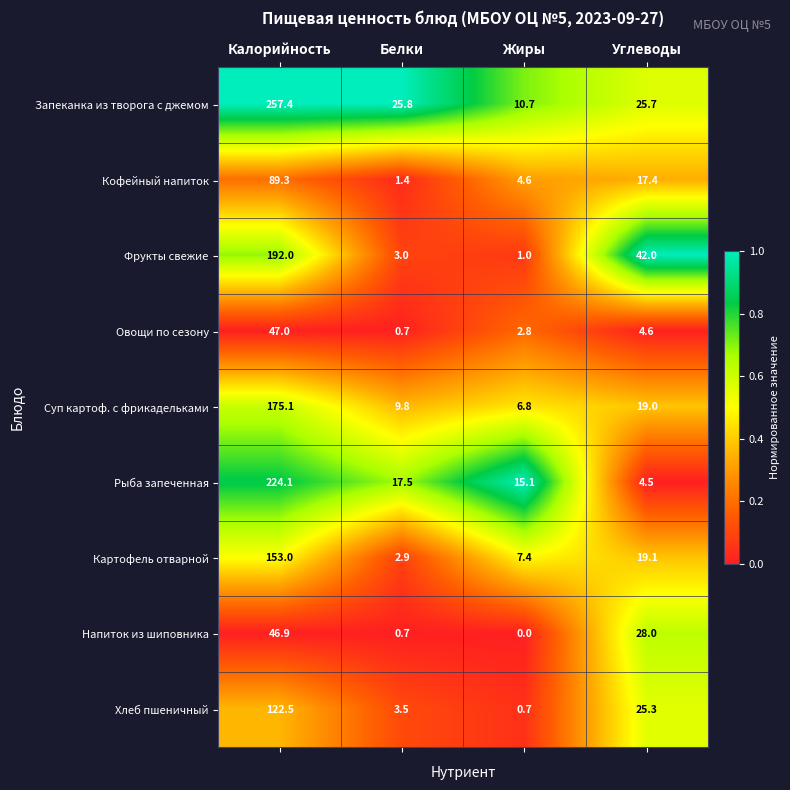

What is the difference between the maximum and minimum values in the Кофейный напиток series?

87.9